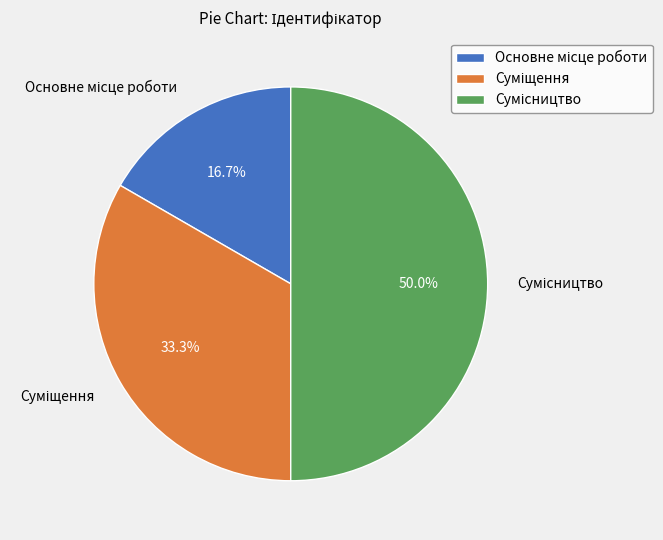

Count the number of slices in the pie.

3